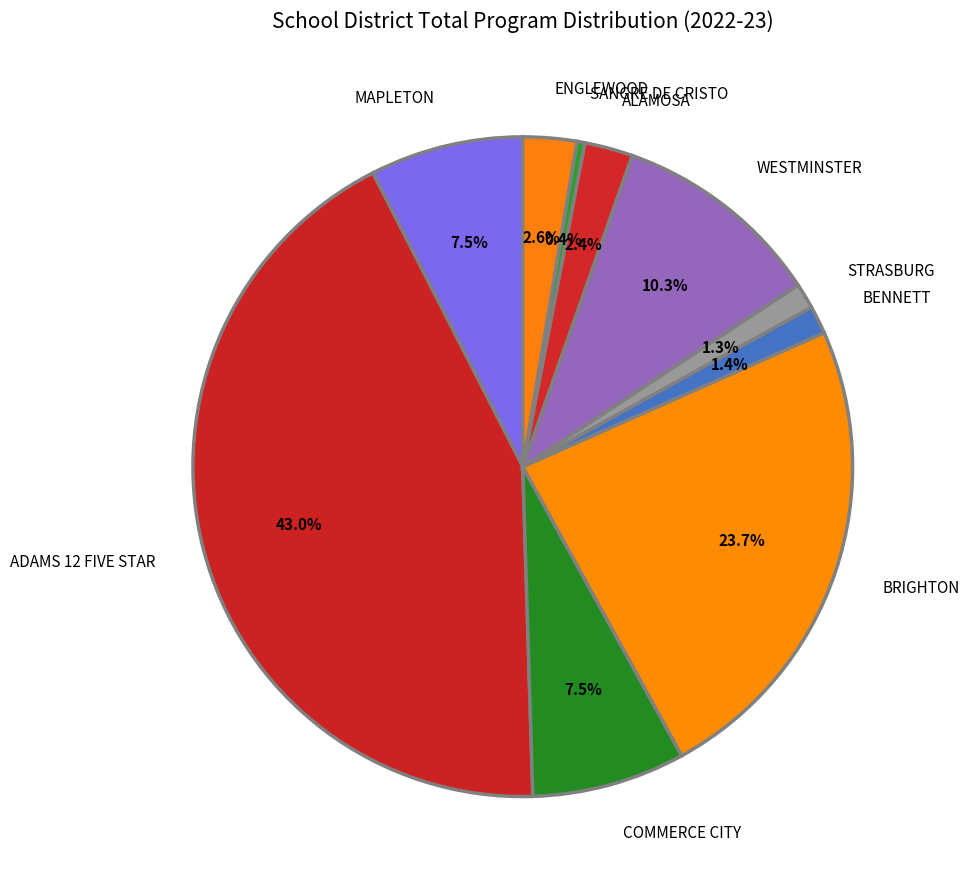

What is the ratio of the value at ADAMS 12 FIVE STAR to the value at WESTMINSTER?

4.2